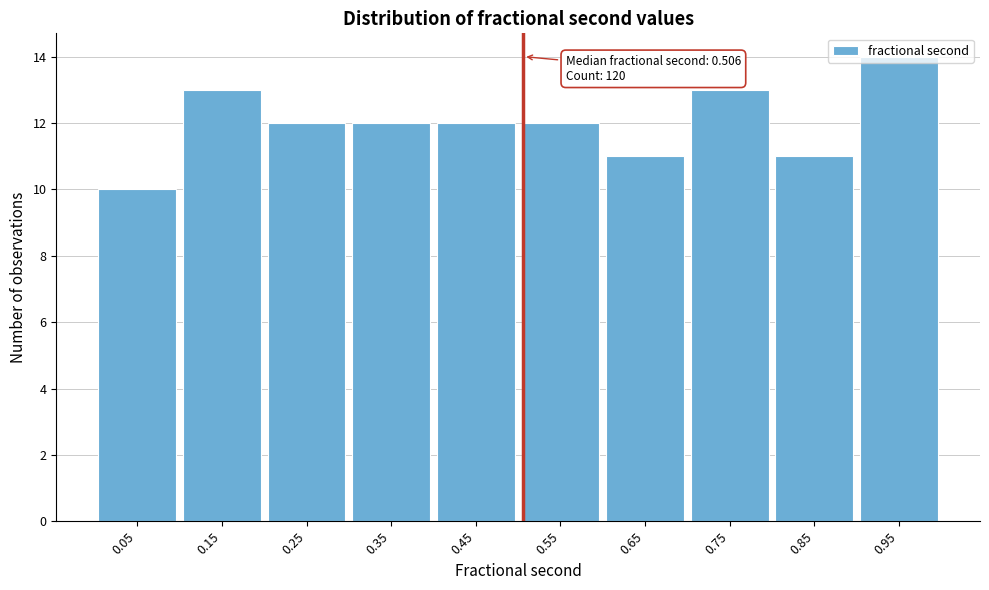

Which range on the x-axis has the tallest bar?

0.9 to 1.0